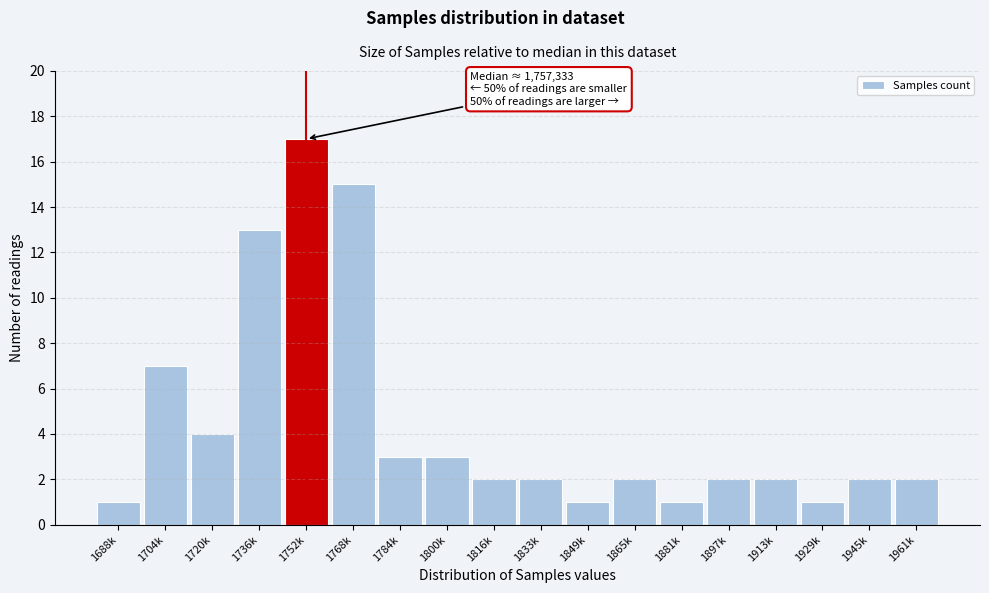

Reading left to right, what are all the values shown in this chart?

1688k=1	1704k=7	1720k=4	1736k=13	1752k=17	1768k=15	1784k=3	1800k=3	1816k=2	1833k=2	1849k=1	1865k=2	1881k=1	1897k=2	1913k=2	1929k=1	1945k=2	1961k=2